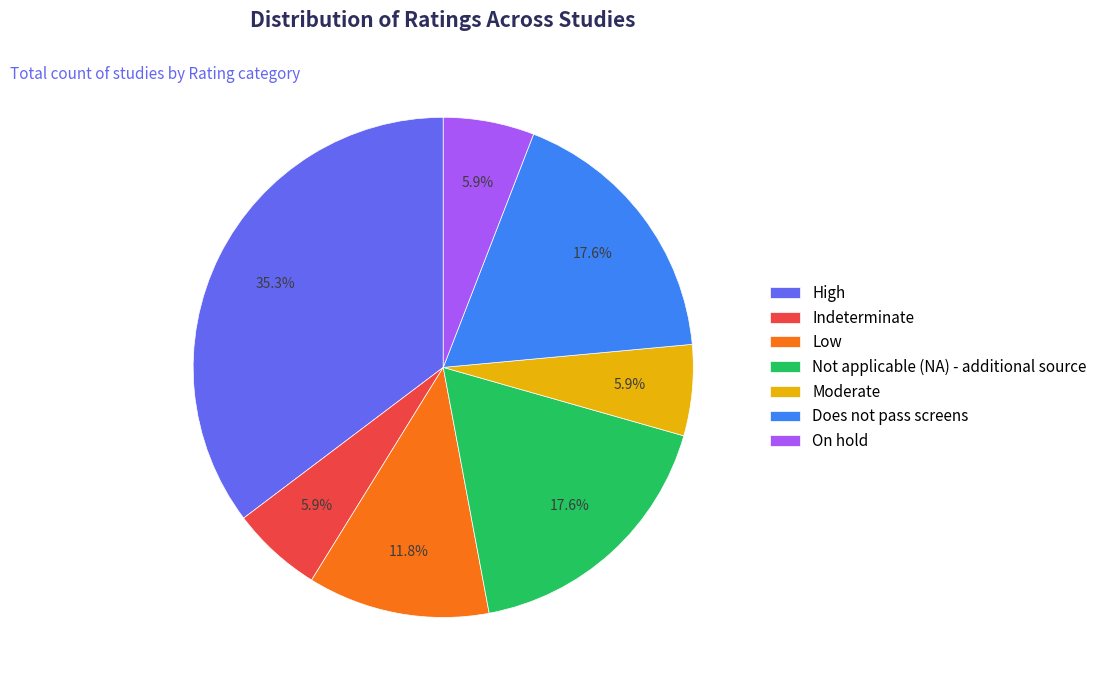

True or false: High accounts for 35% of the total.

True